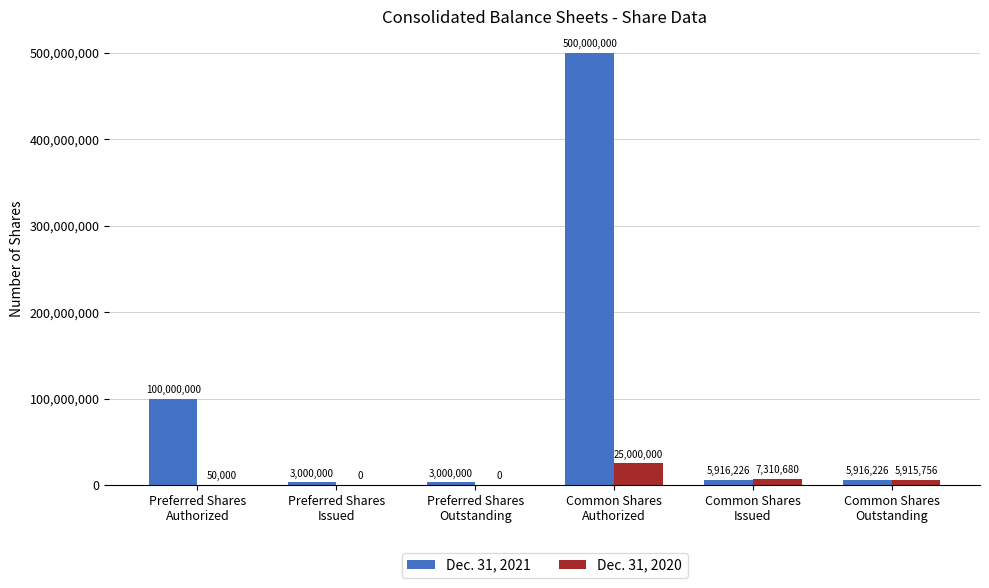

What is the average value of the Dec. 31, 2020 series?

6379406